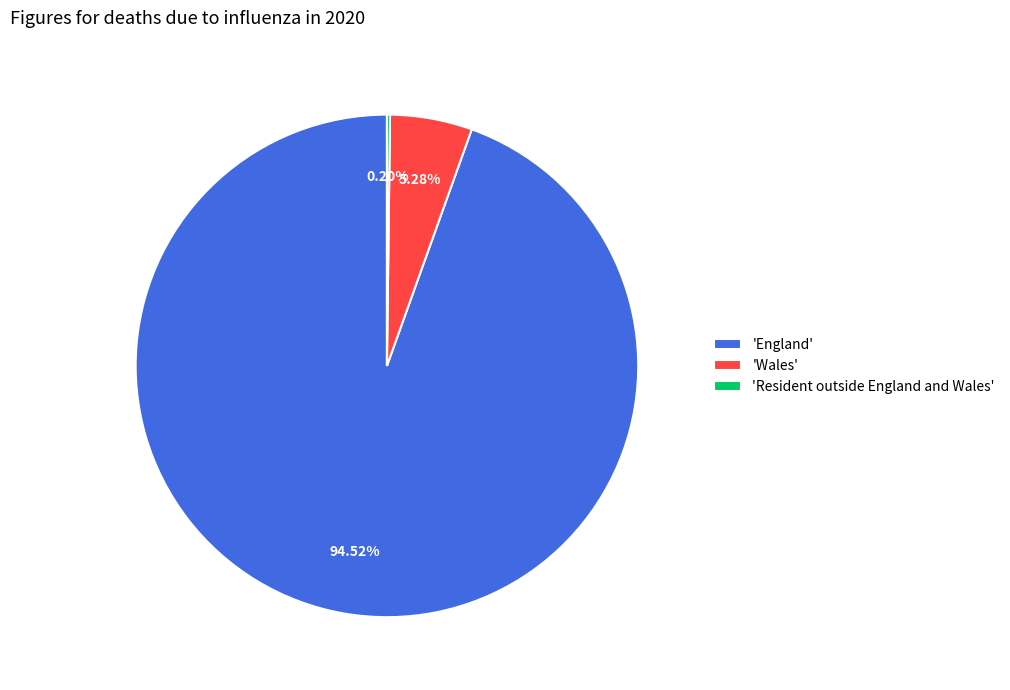

Approximately how many times larger is the value at 'England' compared to 'Wales'?

17.9